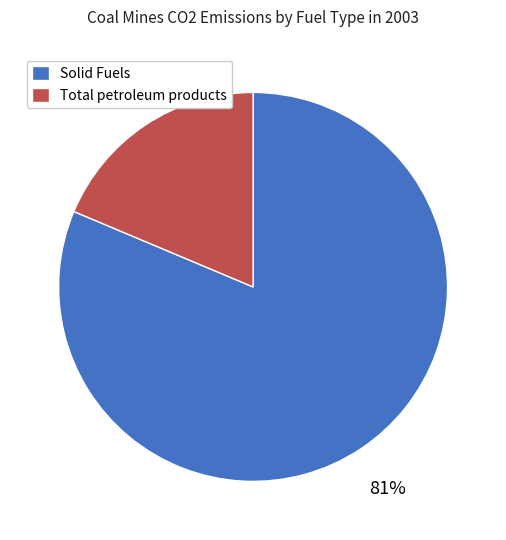

How many segments does this pie chart have?

2